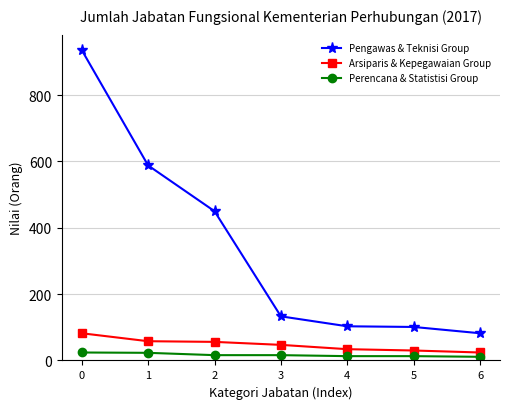

What is the spread (max minus min) of values at 3?

117